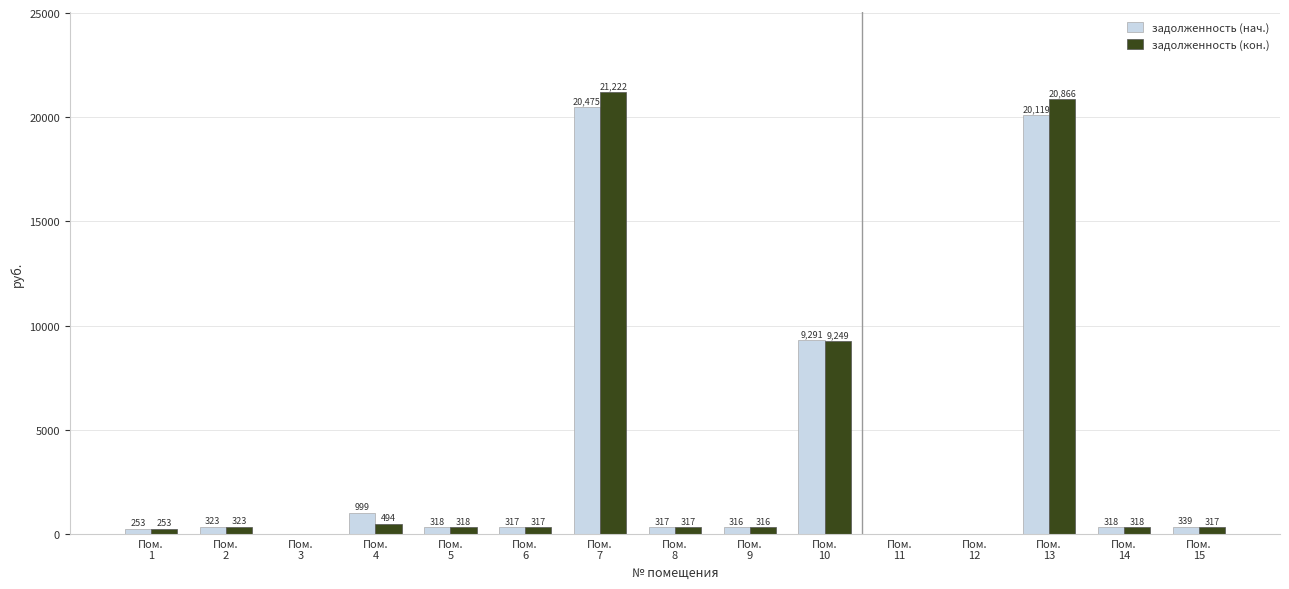

What is the maximum value for задолженность (нач.)?

20475.0